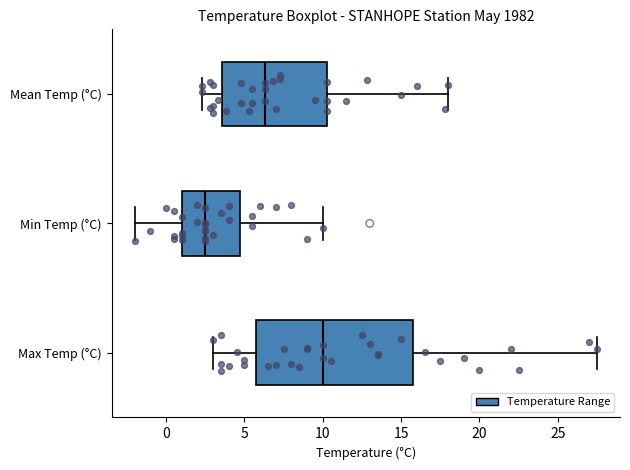

Which box's median line is the furthest to the left?

Min Temp (°C)